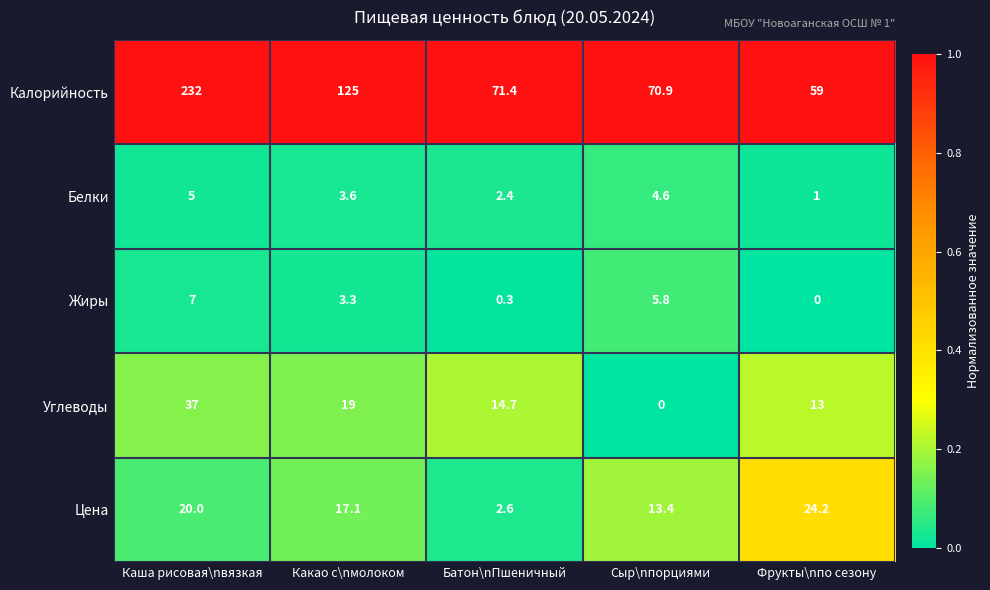

What is the sum of the Углеводы values at Батон\nПшеничный and Сыр\nпорциями?

14.7